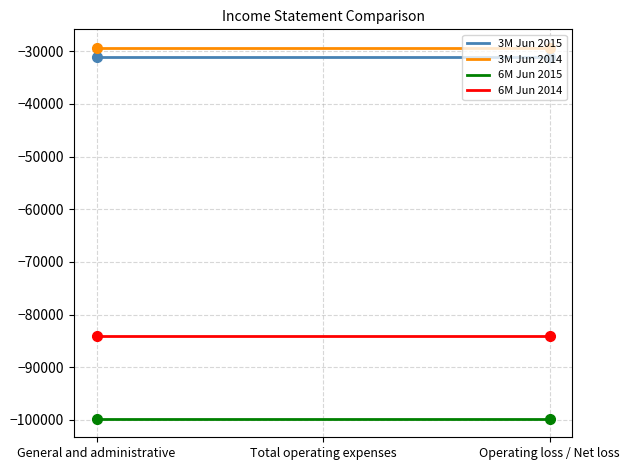

Rank the series by their maximum value, from lowest to highest.

6M Jun 2015, 6M Jun 2014, 3M Jun 2015, 3M Jun 2014